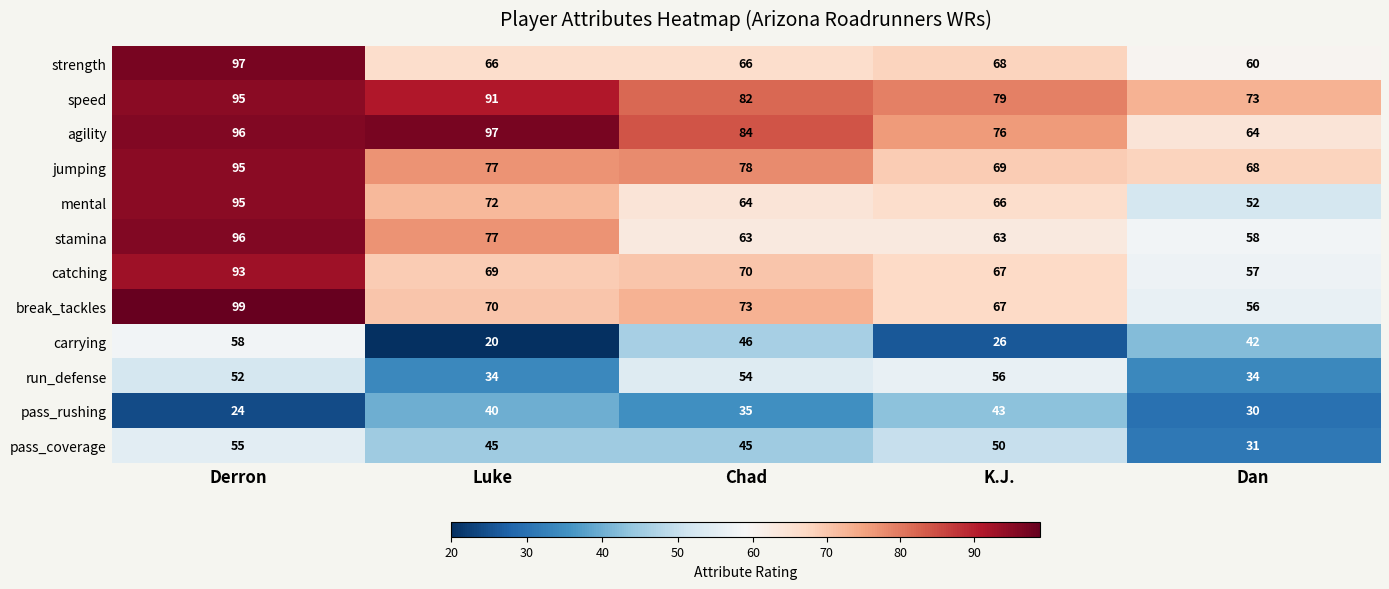

List the labels in order of carrying value, smallest first.

Luke, K.J., Dan, Chad, Derron